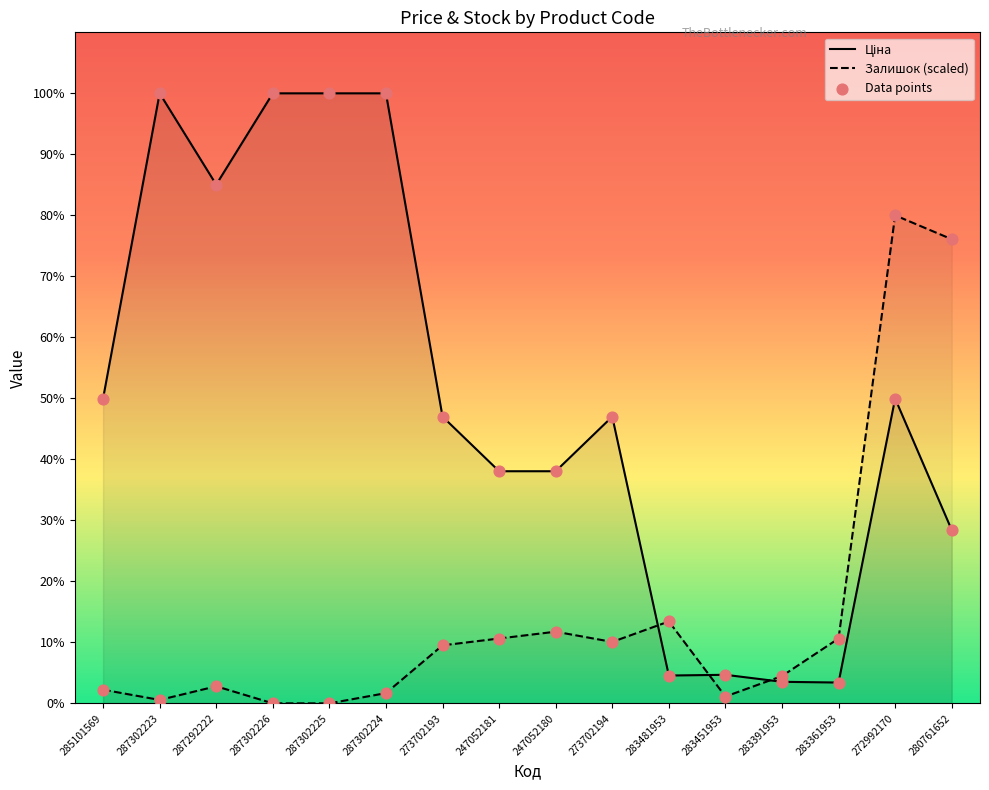

Which series contains the lowest Y value?

Залишок (scaled)